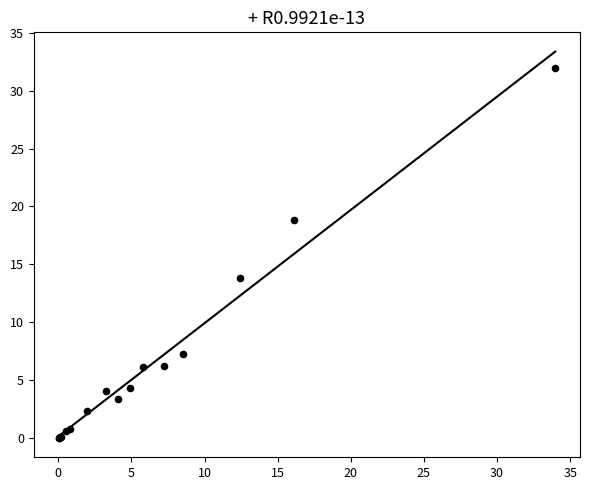

What Y value in the scatter plot is closest to 15?

13.8